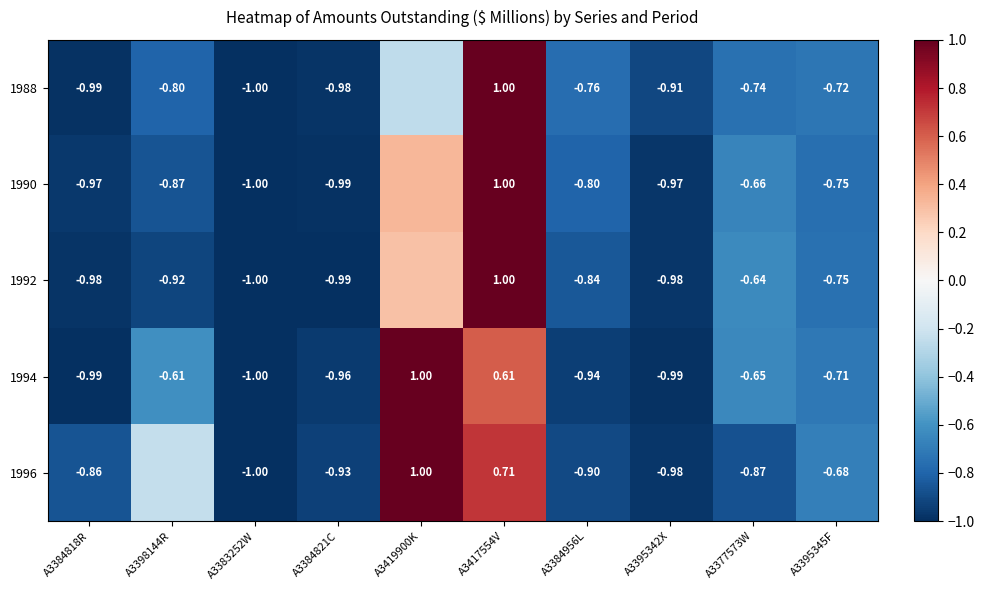

How many negative values does the 1994 series have?

8